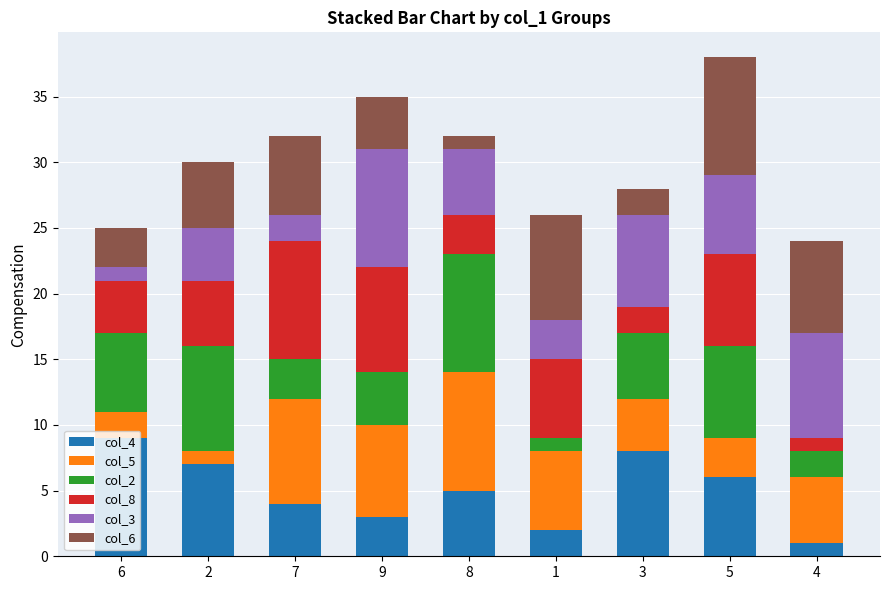

True or false: col_4 has a value of 6 at 5.

True